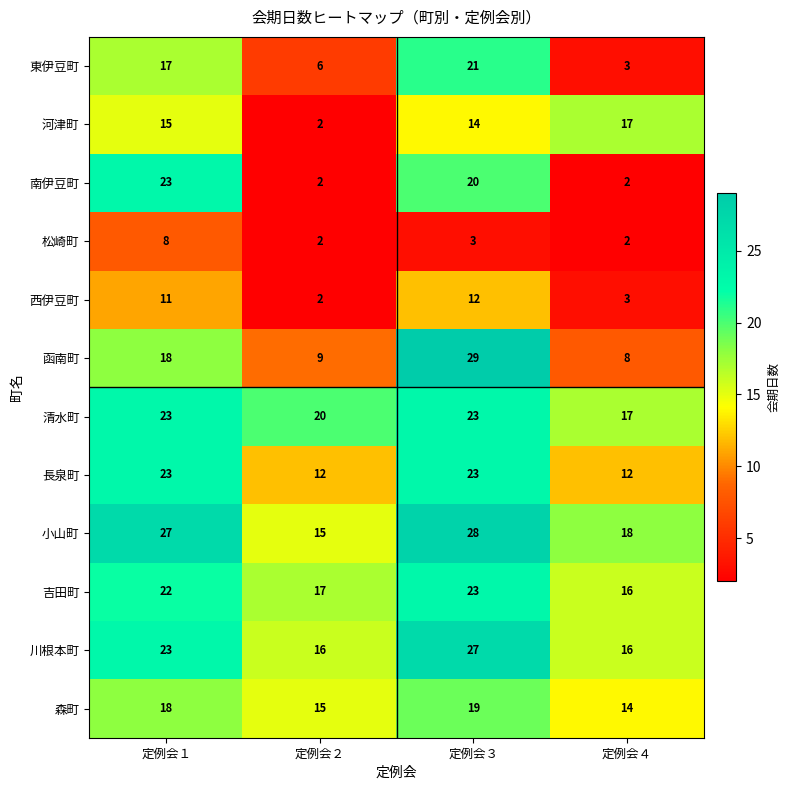

What is the average value of the 長泉町 series?

18